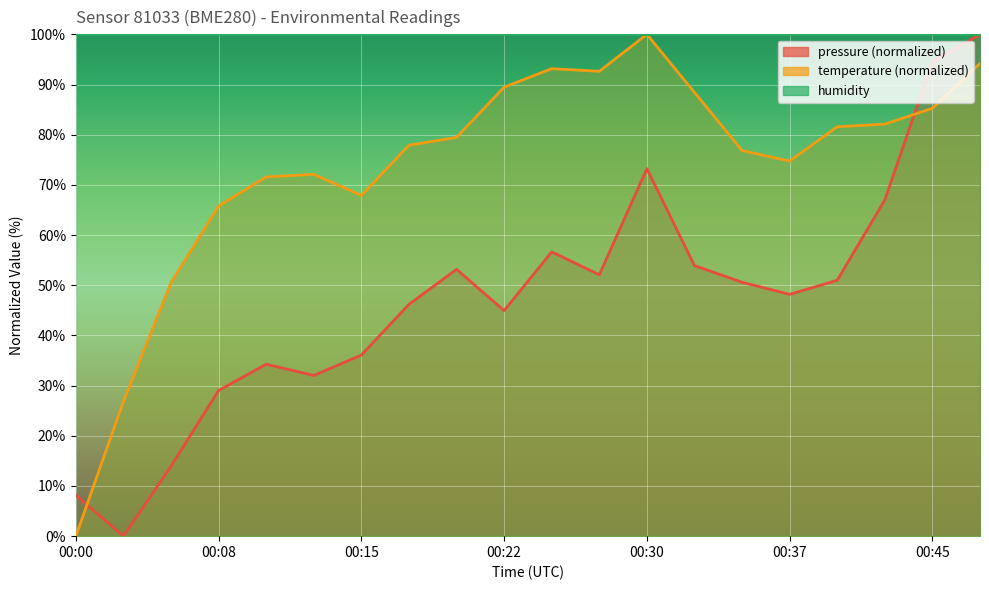

How many lines are shown in the chart?

2